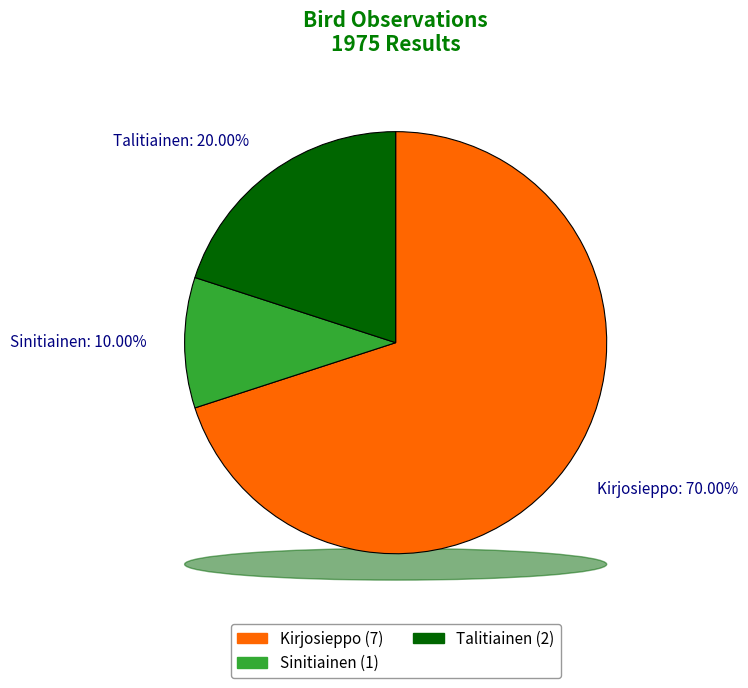

To the nearest percent, what is the difference between the largest and smallest slice percentages?

60%